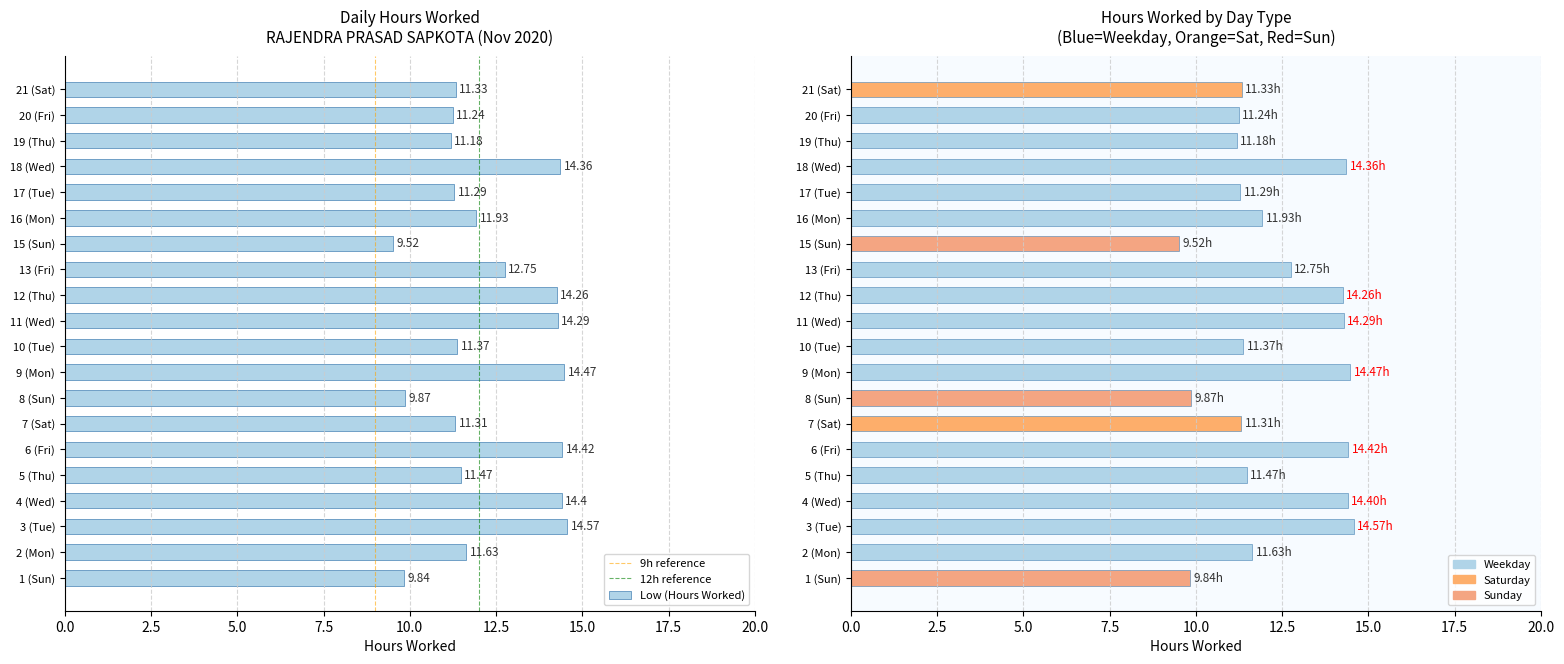

How many data points does each series have?

20